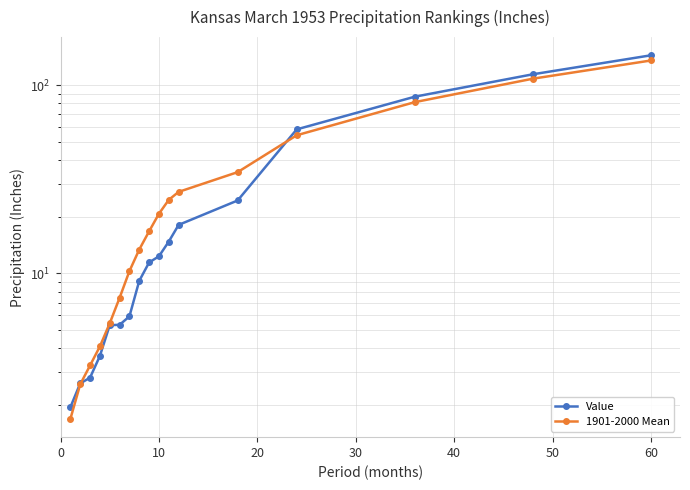

Is this an area chart (filled region under the line)?

No